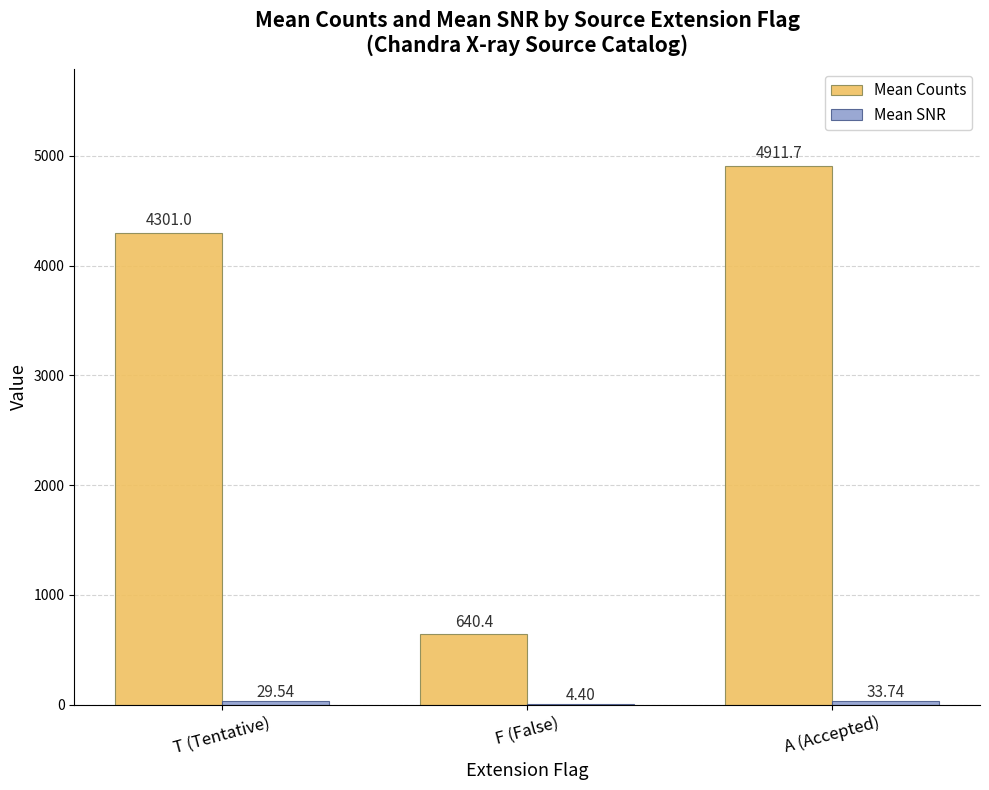

Which series has the largest total across all categories?

Mean Counts